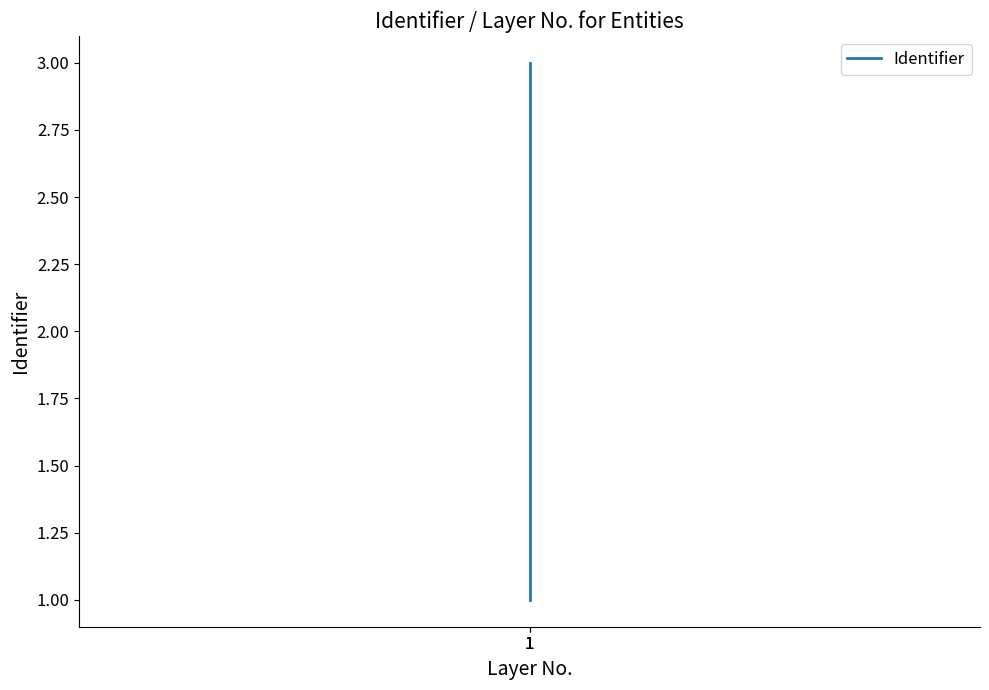

What is the sum of the values at 1 and 1?

3